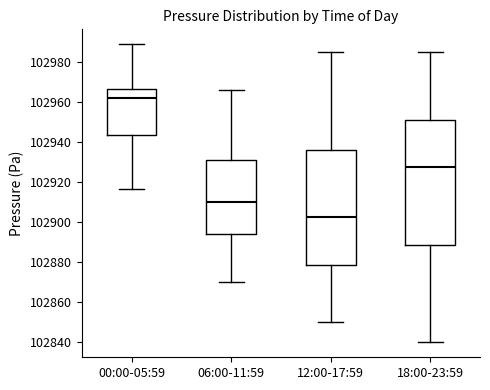

Where does the lower whisker of the box for 00:00-05:59 end on the y-axis? The values are not printed on the chart, so give them approximately, as read against the axis.

102916